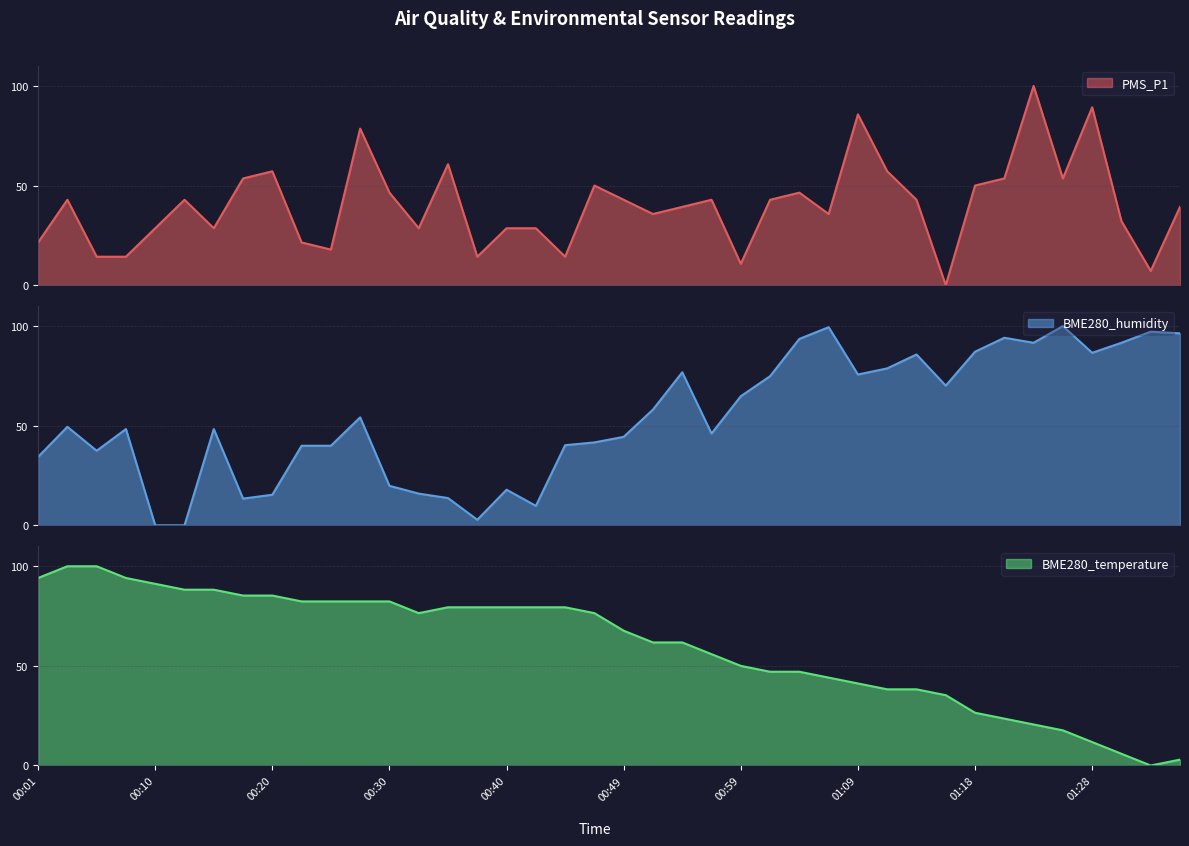

What is the difference between the maximum and minimum values in the BME280_temperature series?

100.0